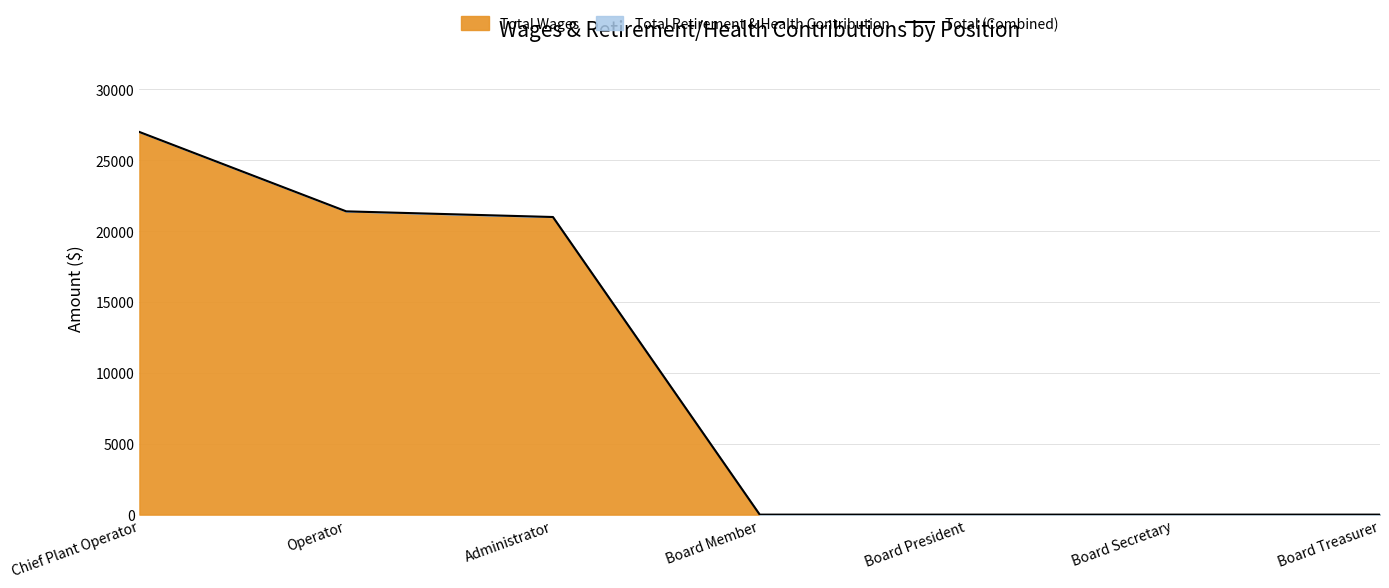

What is the approximate value at Administrator, to the nearest 100?

21000